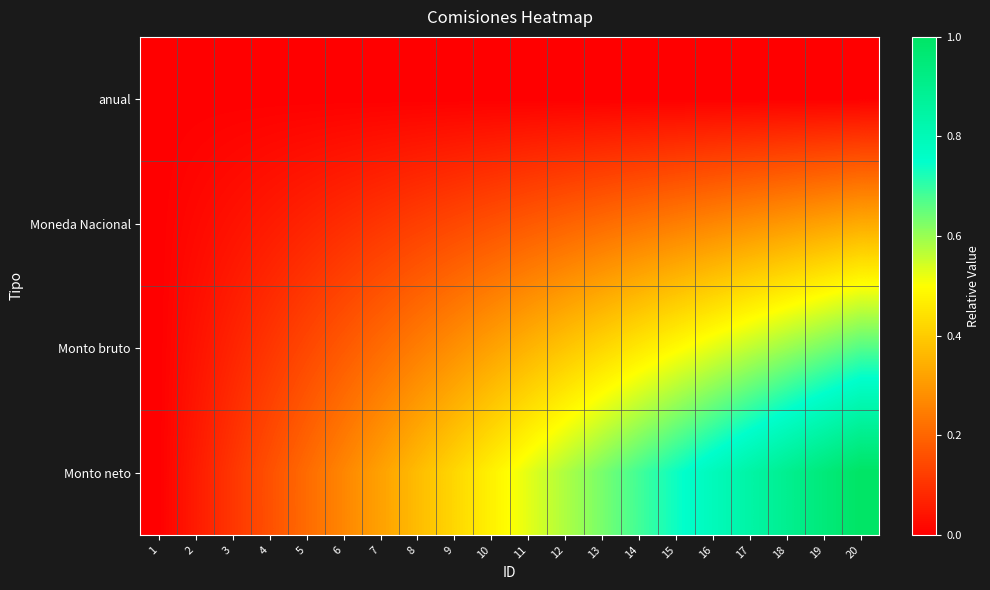

Count the number of data series in this chart.

4